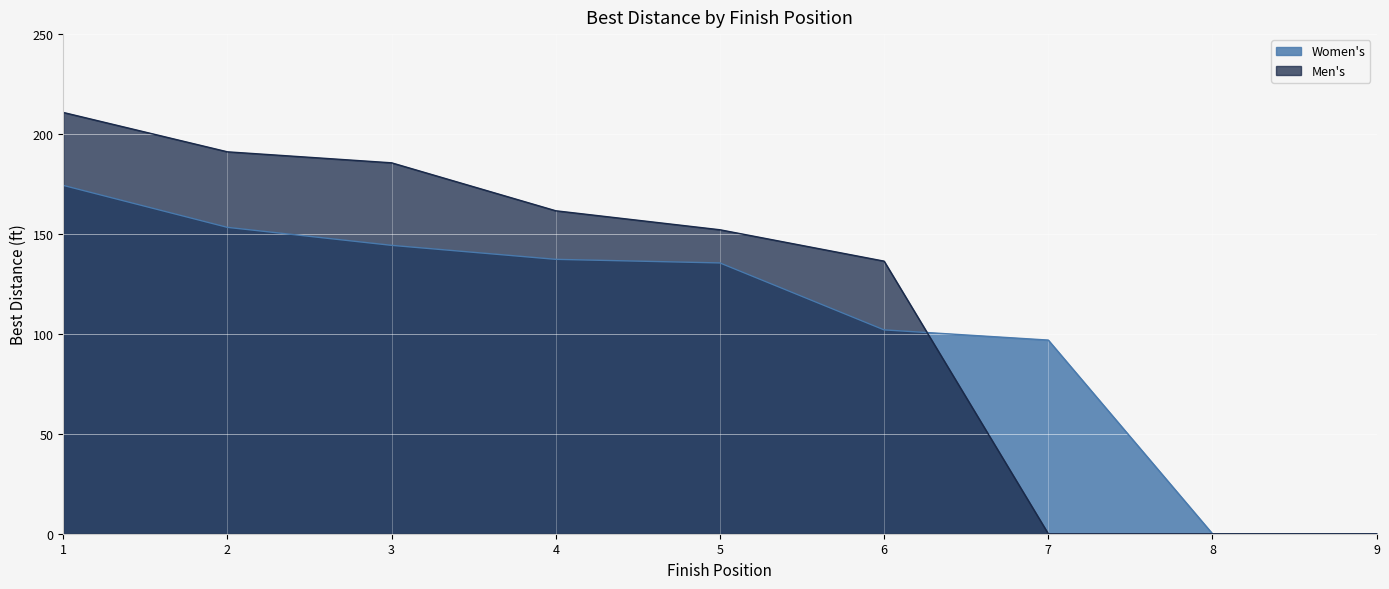

At which category is the sum across all series the highest?

1